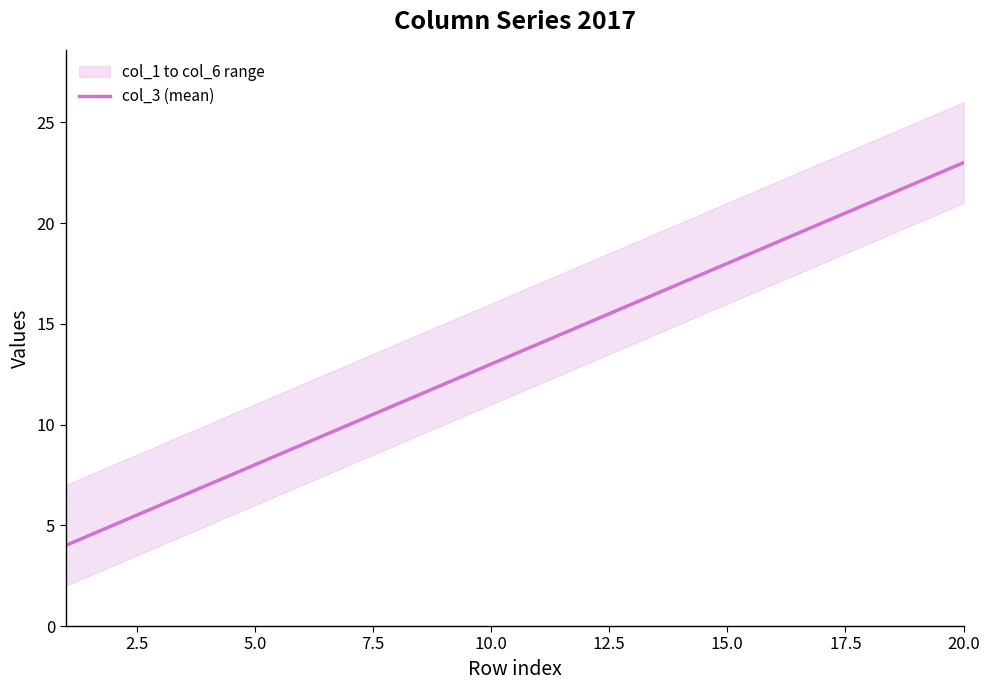

Does the chart have visible grid lines?

No